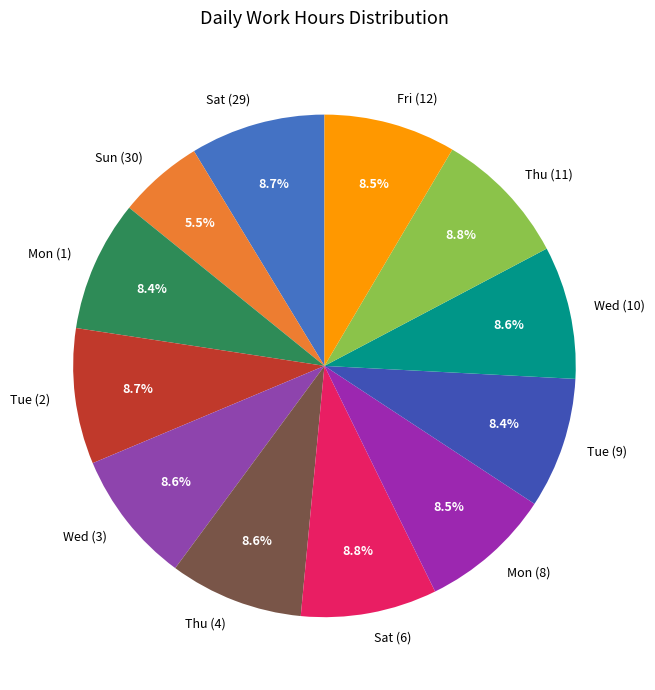

True or false: Wed (3) accounts for 1% of the total.

False